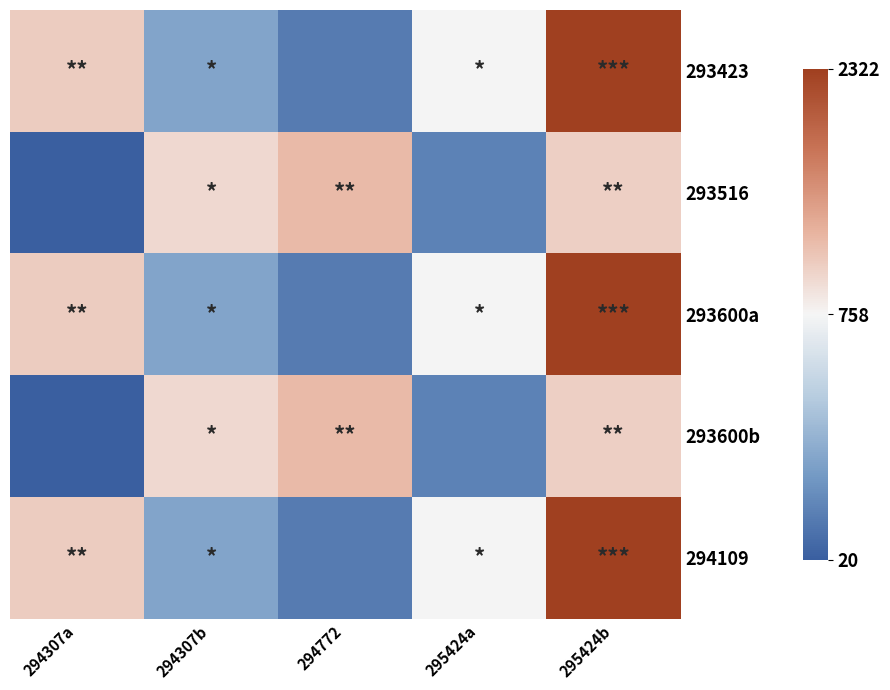

Between 294307a and 295424a, which is larger?

294307a